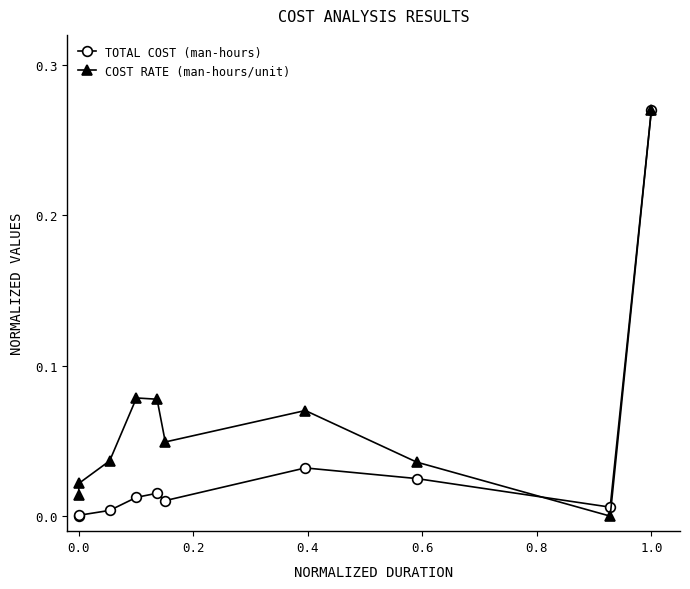

How many intersections are there between TOTAL COST (man-hours) and COST RATE (man-hours/unit)?

1